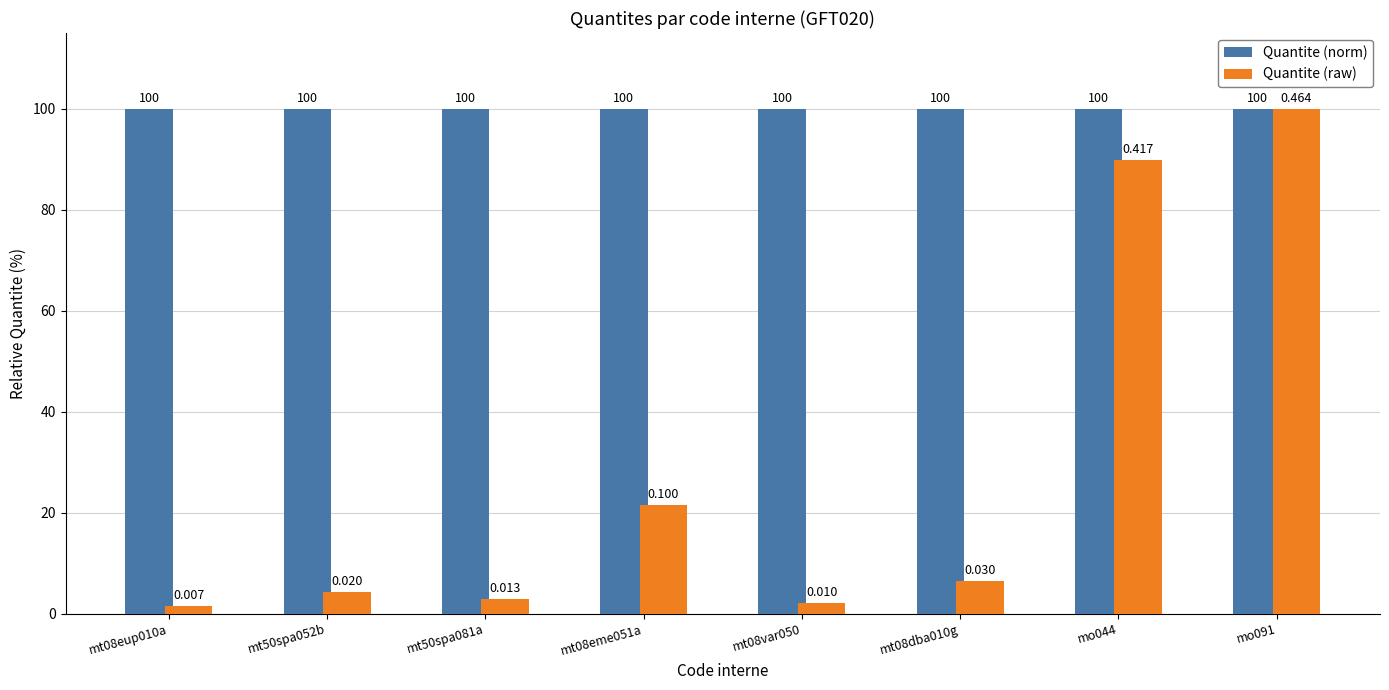

Rank the series by their average value, from highest to lowest.

Quantite (norm), Quantite (raw)